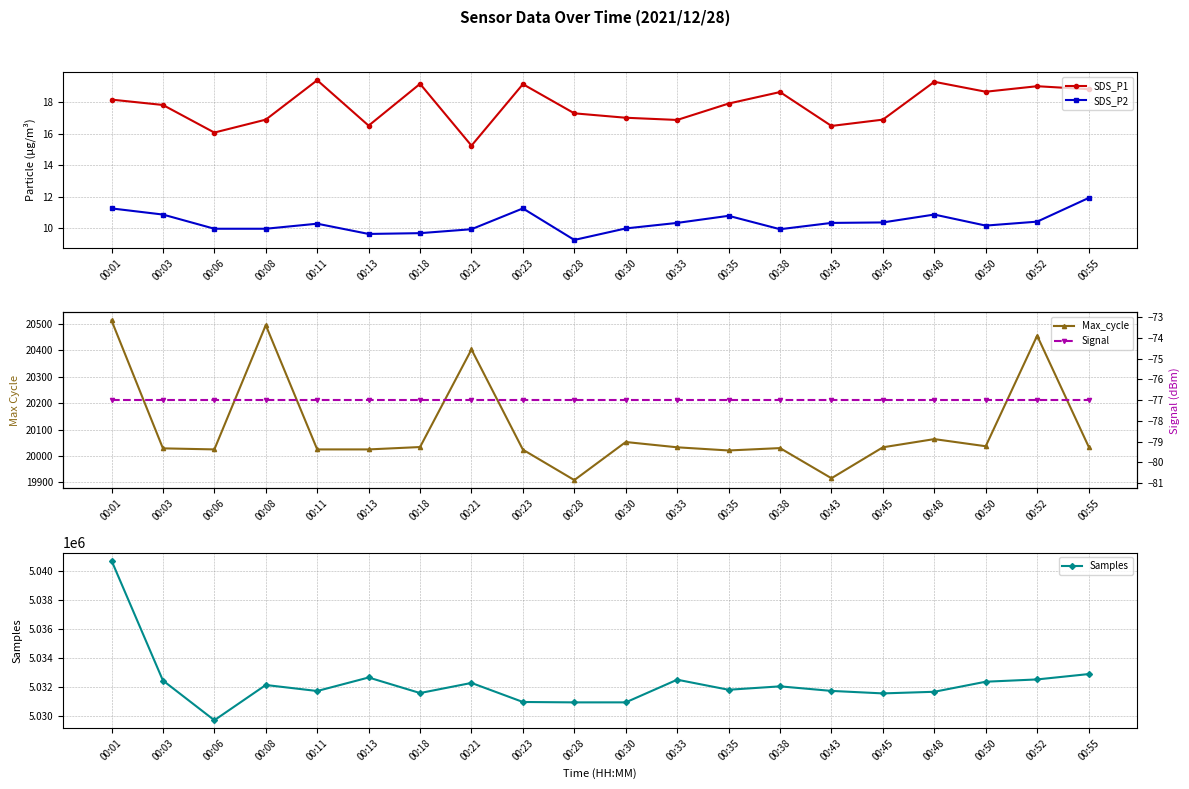

How many lines are shown in the chart?

5